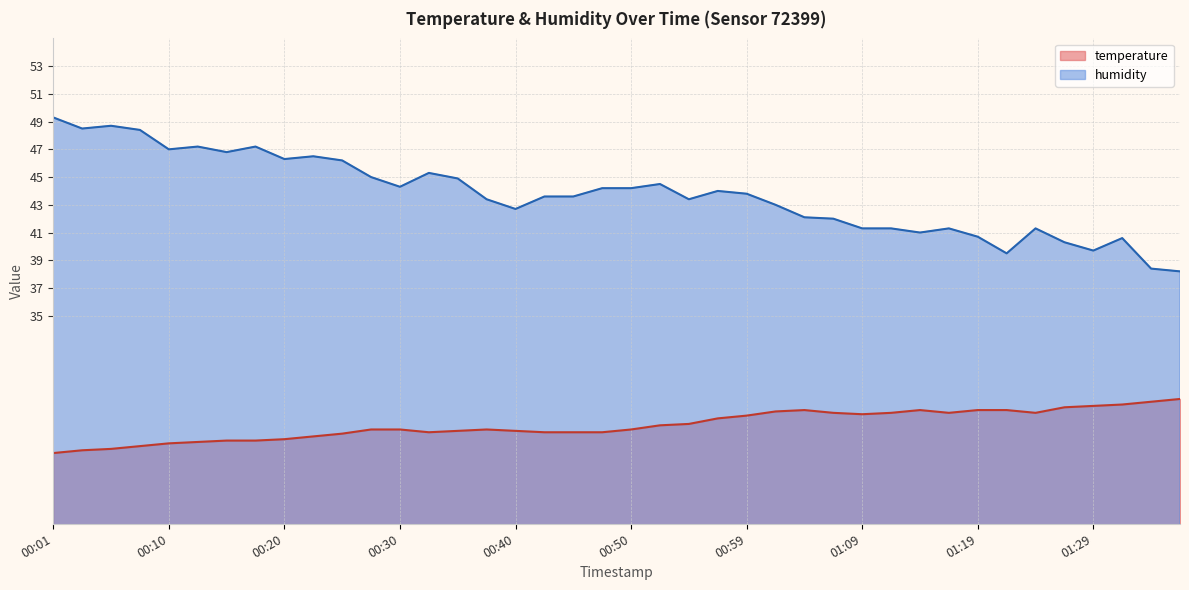

Rank the categories by humidity value from highest to lowest.

00:01, 00:05, 00:03, 00:08, 00:13, 00:18, 00:10, 00:15, 00:23, 00:20, 00:25, 00:32, 00:28, 00:35, 00:52, 00:30, 00:47, 00:50, 00:57, 00:59, 00:42, 00:45, 00:37, 00:55, 01:02, 00:40, 01:04, 01:07, 01:09, 01:12, 01:17, 01:24, 01:14, 01:19, 01:31, 01:26, 01:29, 01:22, 01:34, 01:36